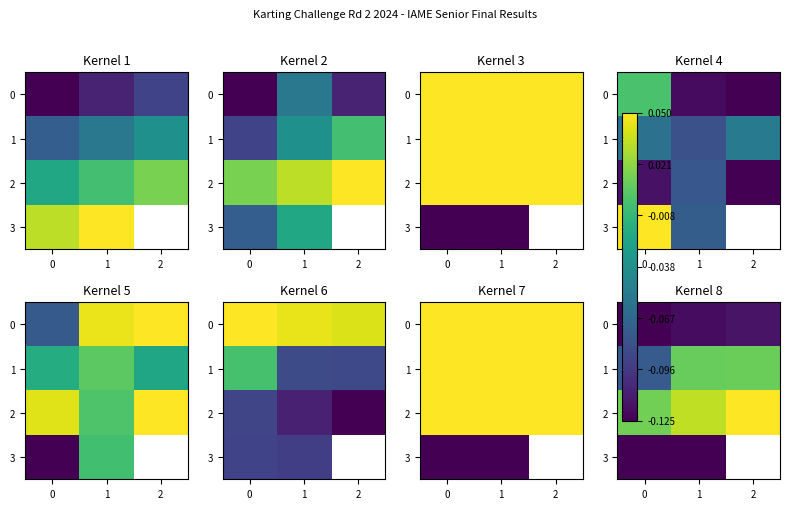

What is the difference between the highest and lowest values at 0?

0.1